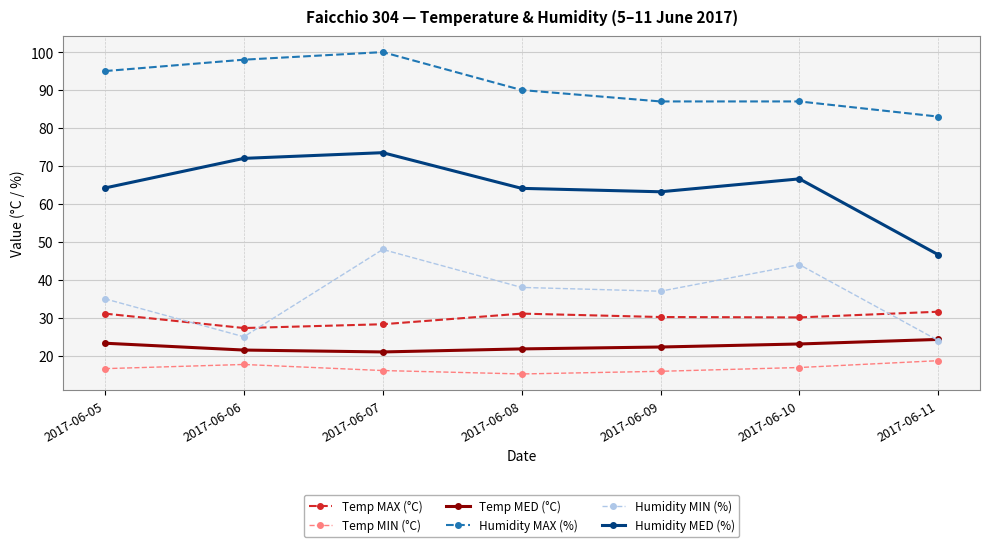

Where is the first local minimum for Humidity MIN (%)?

2017-06-06